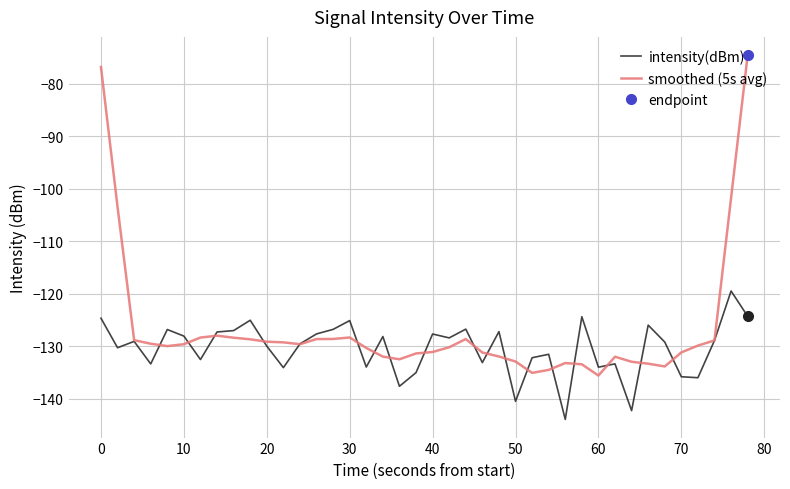

Is it true that intensity(dBm) equals -124.3 at 39?

True